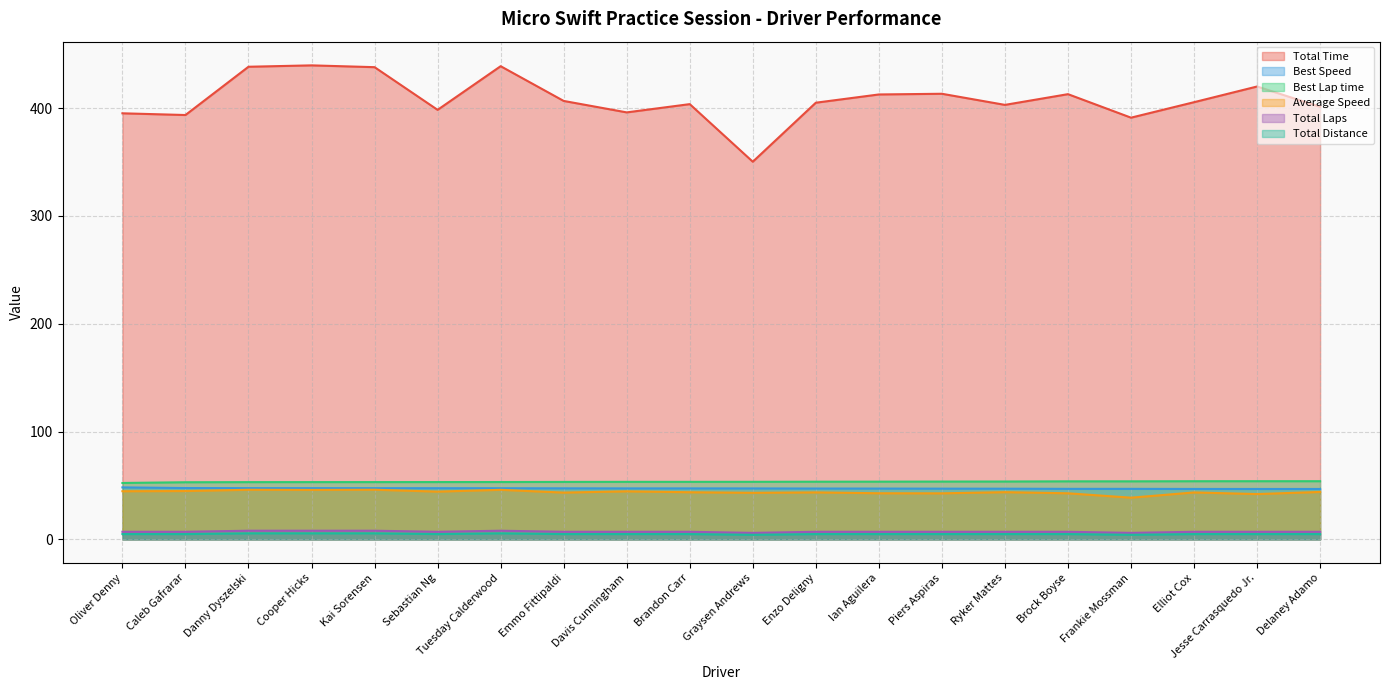

The value of Total Time at Tuesday Calderwood is 197.9. True or false?

False